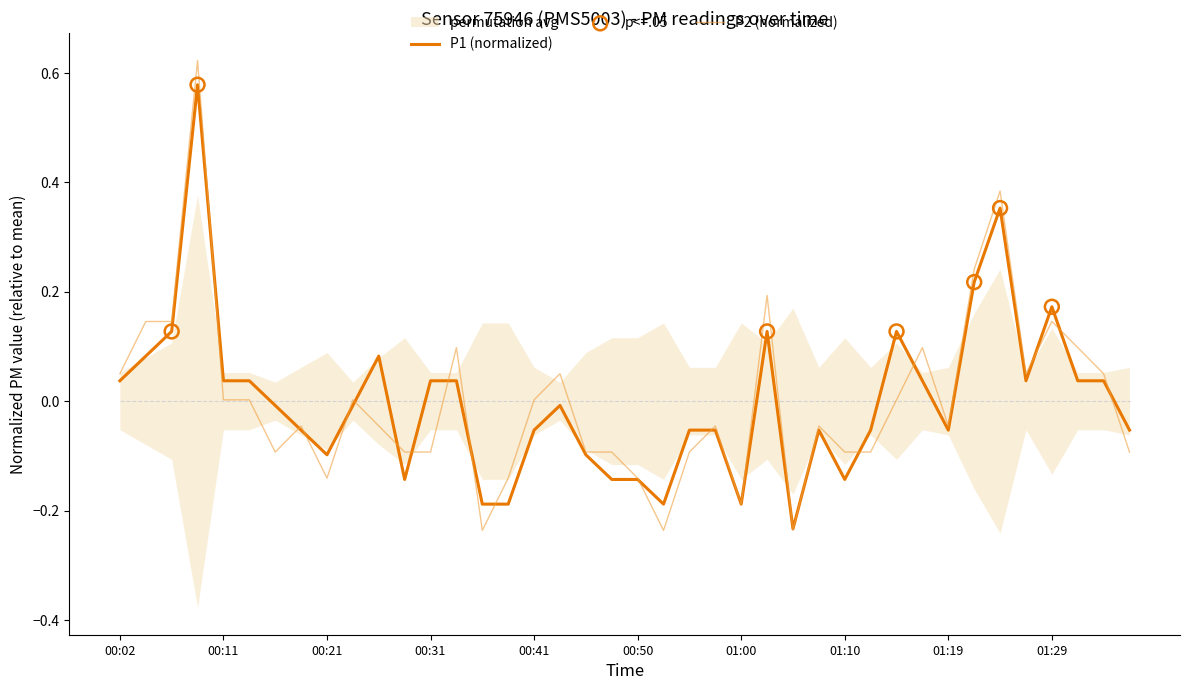

Which series contains the lowest Y value?

P2